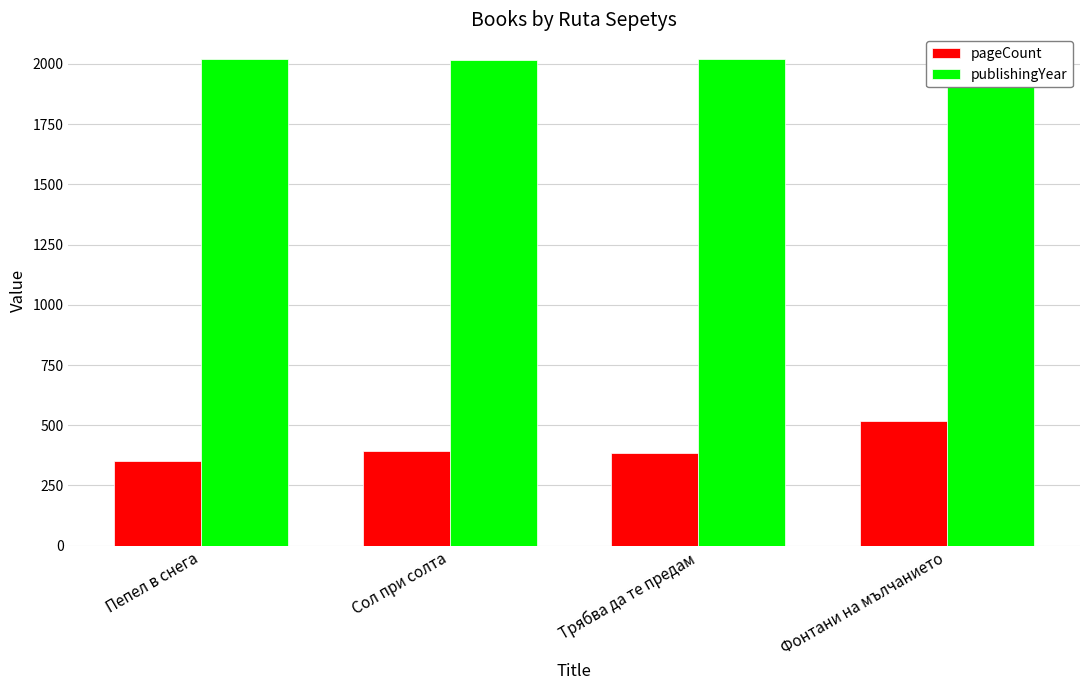

What is the spread (max minus min) of values at Фонтани на мълчанието?

1504